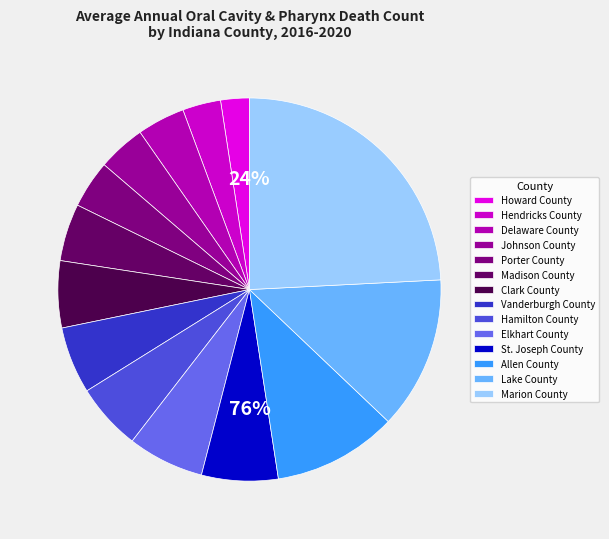

What is the change in value from Hendricks County to Johnson County?

+1